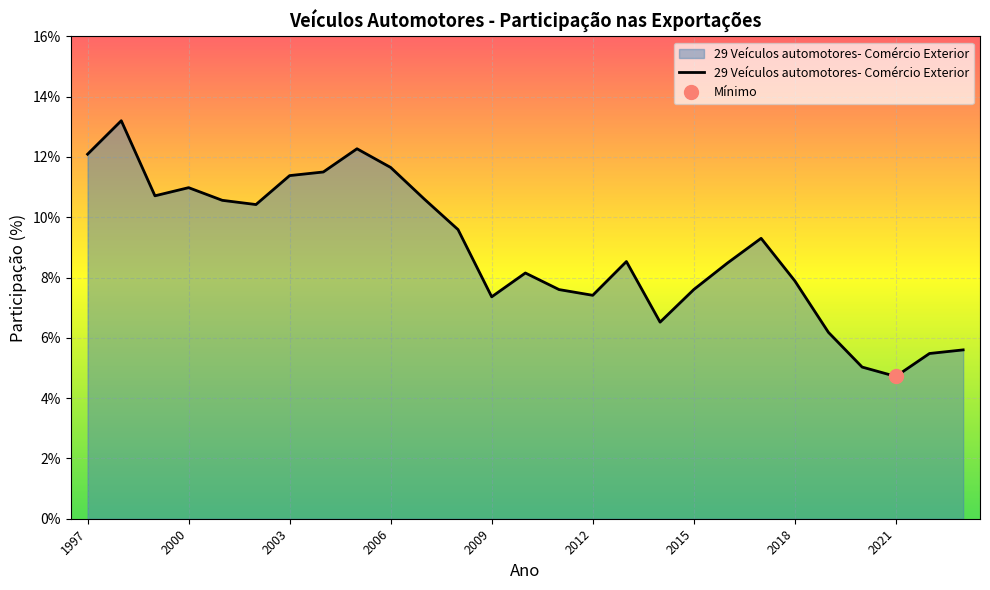

True or false: there are more than 0 points higher than both neighbors.

True